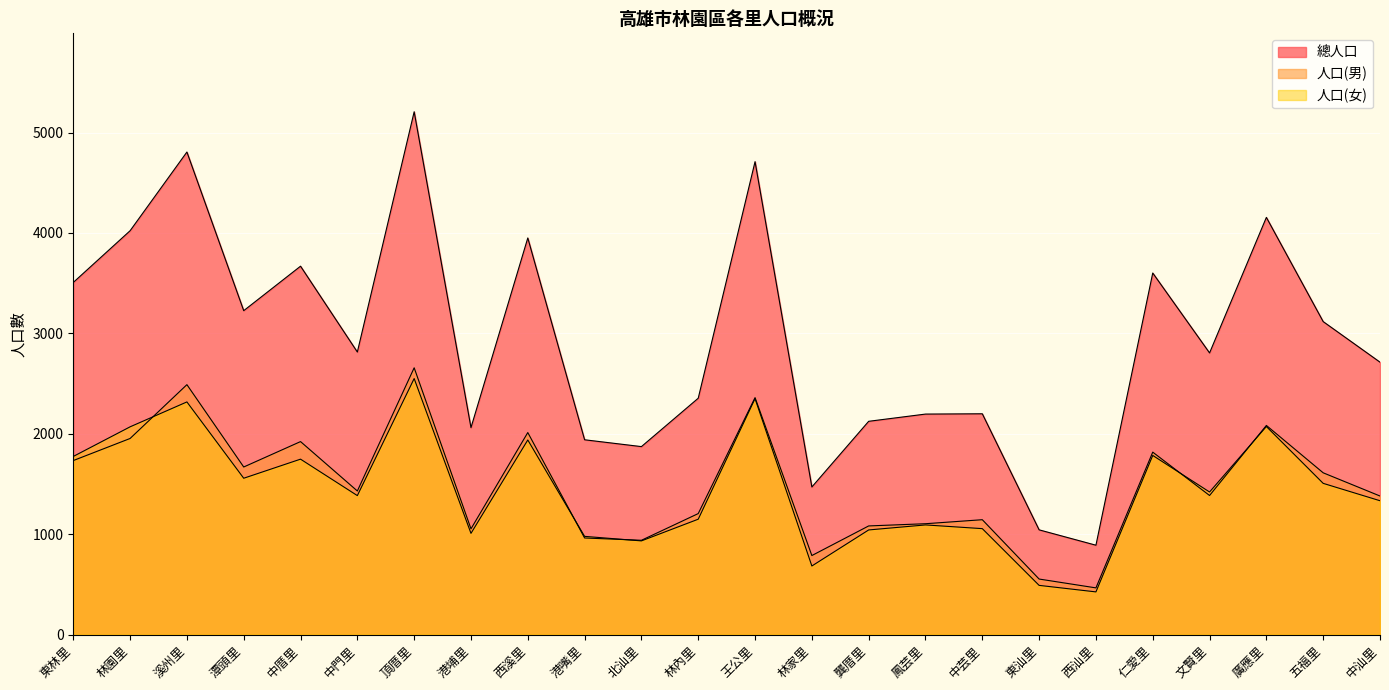

True or false: 總人口 and 人口(男) intersect in this chart.

False